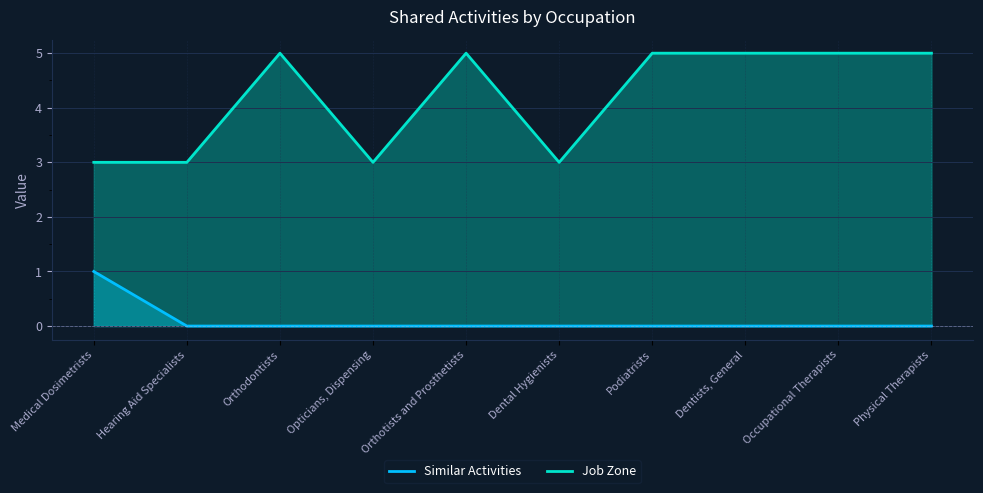

What is the average value of the Job Zone series?

4